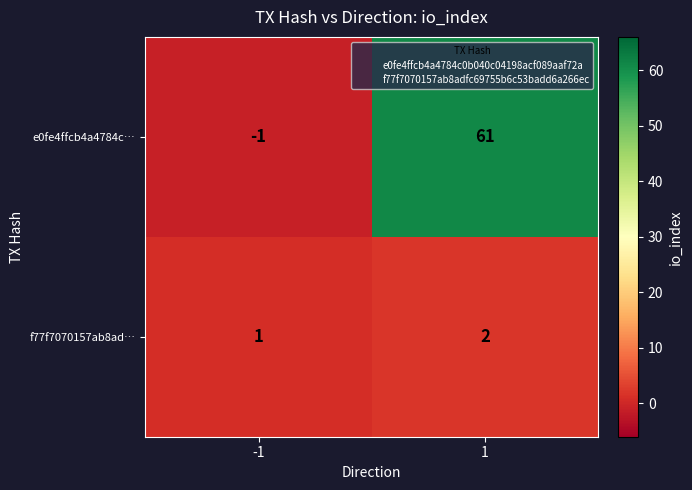

The e0fe4ffcb4a4784c… series shows 94 at 1. True or false?

False